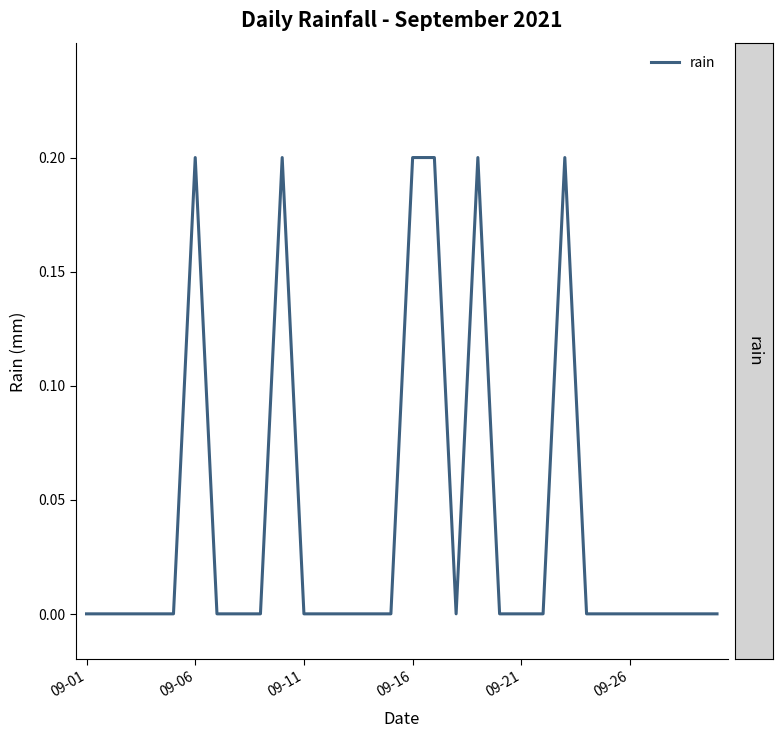

Is this an area chart (filled region under the line)?

No